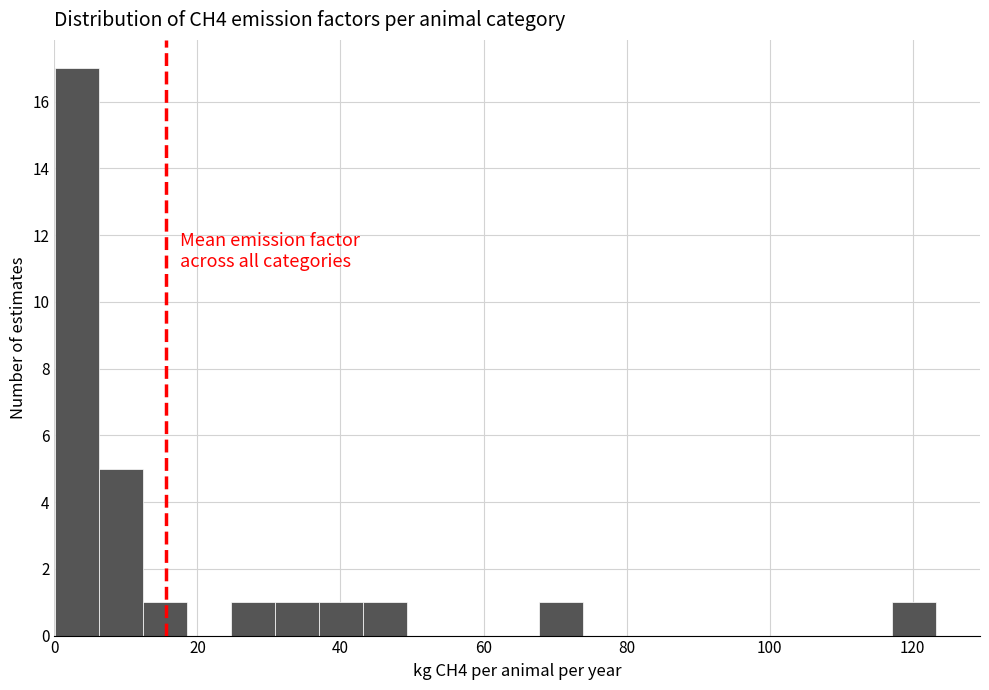

Around what value on the x-axis is the tallest bar? Give the approximate position of its centre, as read against the axis.

4